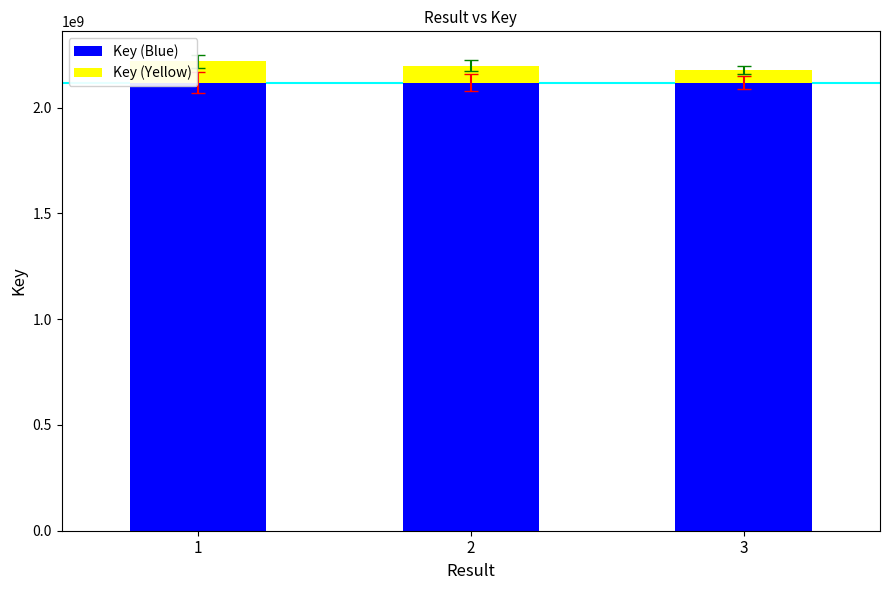

What is the difference between the Key (Blue) values at 1 and 2?

2271